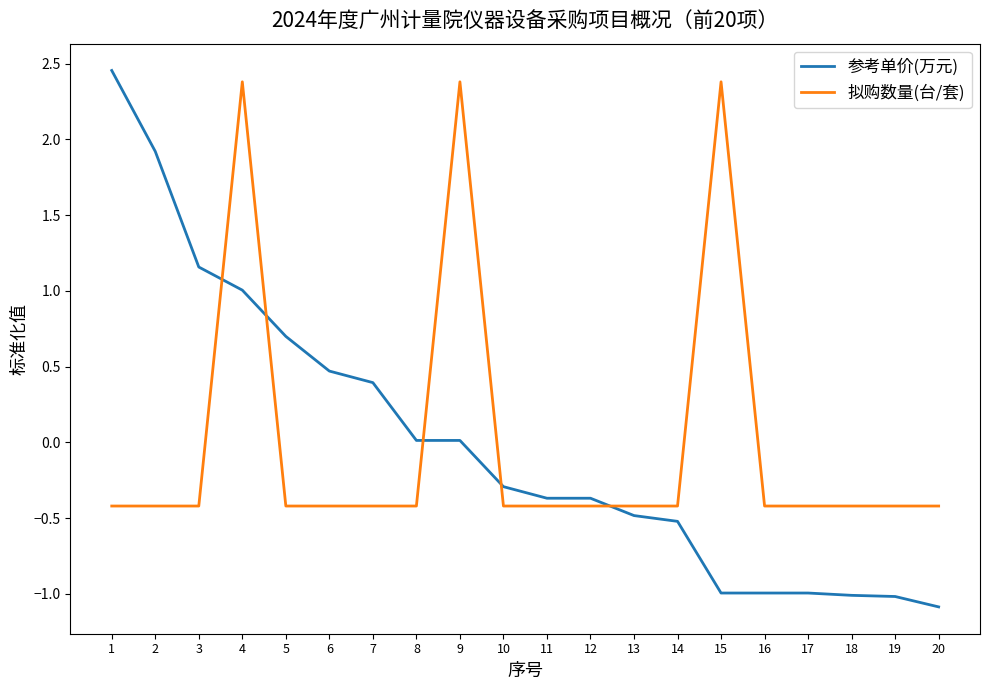

How many intersections are there between 参考单价(万元) and 拟购数量(台/套)?

5